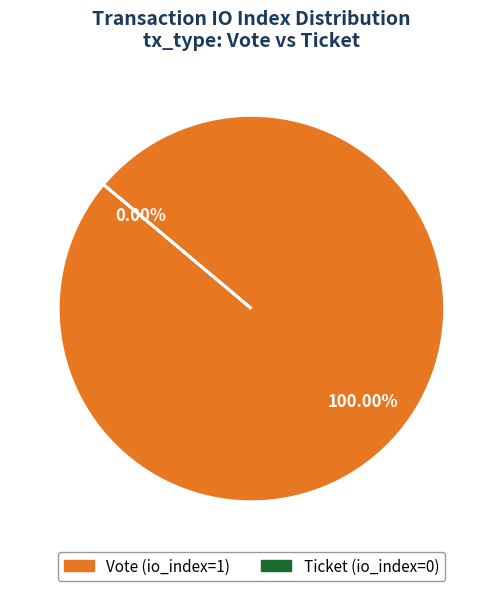

Which category has the smallest portion of the pie?

Ticket (io_index=0)